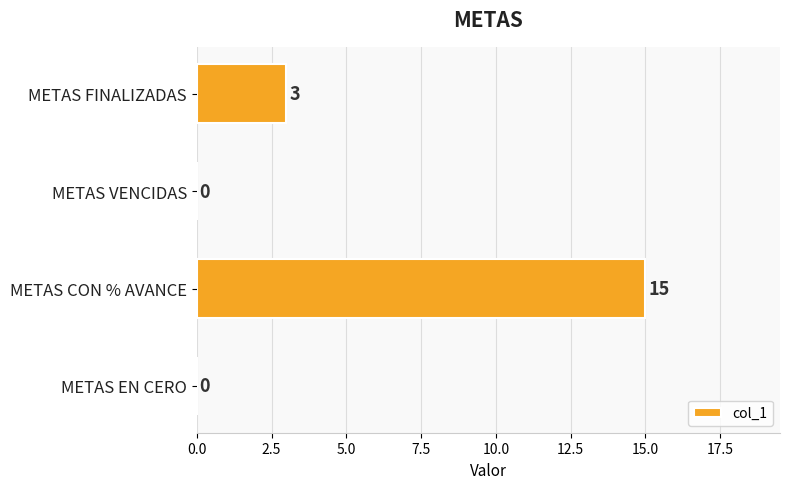

Reading bottom to top, extract all data points from this chart.

METAS EN CERO=0	METAS CON % AVANCE=15	METAS VENCIDAS=0	METAS FINALIZADAS=3